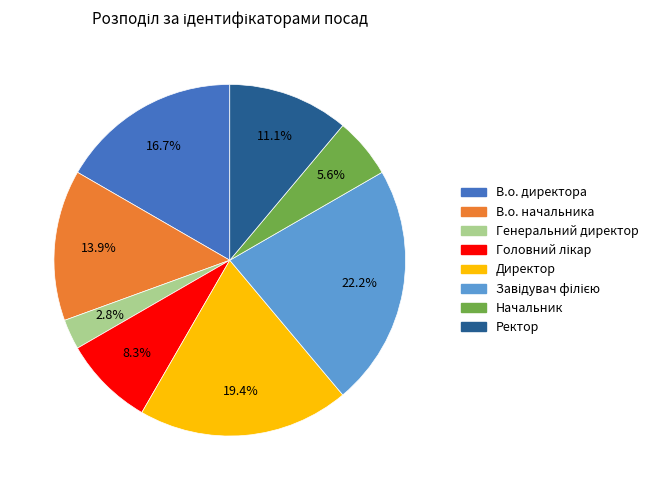

Do В.о. директора and Ректор together represent more than half of the pie?

No